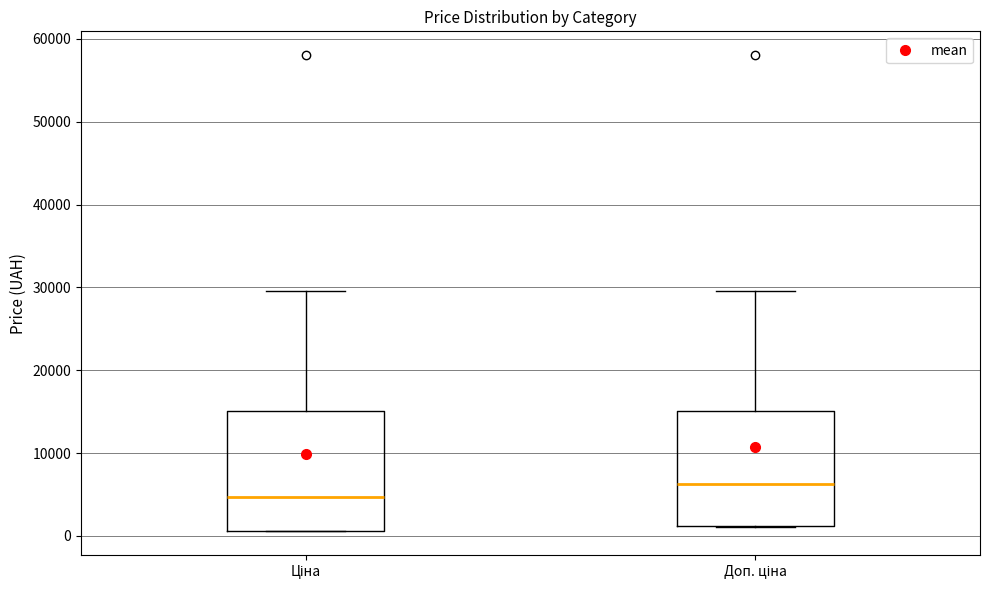

Reading left to right, read every box against the y-axis: the position of its median line, the range the box covers, and the ends of its whiskers. The values are not printed on the chart, so give them approximately, as read against the axis.

Ціна: median 5000, box 1000 to 15000, whiskers 1000 to 30000
Доп. ціна: median 6000, box 1000 to 15000, whiskers 1000 to 30000